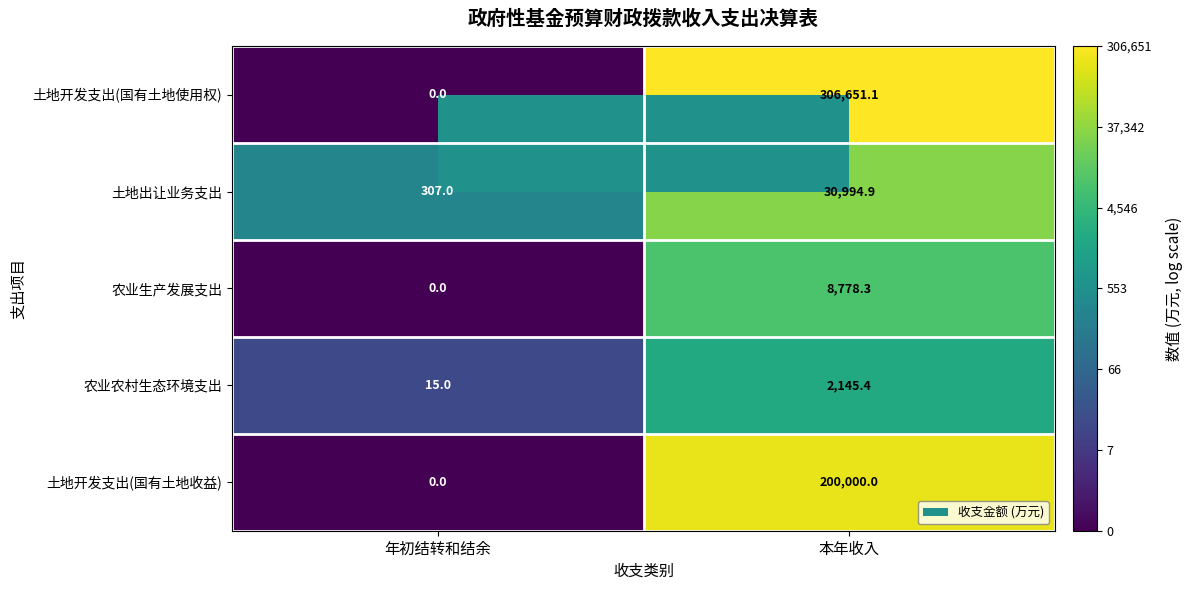

Is the value of 土地开发支出(国有土地使用权) at 本年收入 greater than the value of 土地开发支出(国有土地收益) at 本年收入?

Yes